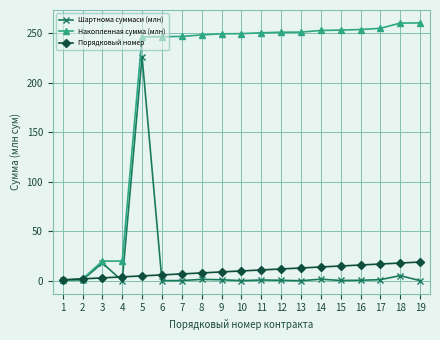

What is the maximum value shown in the chart?

260.5